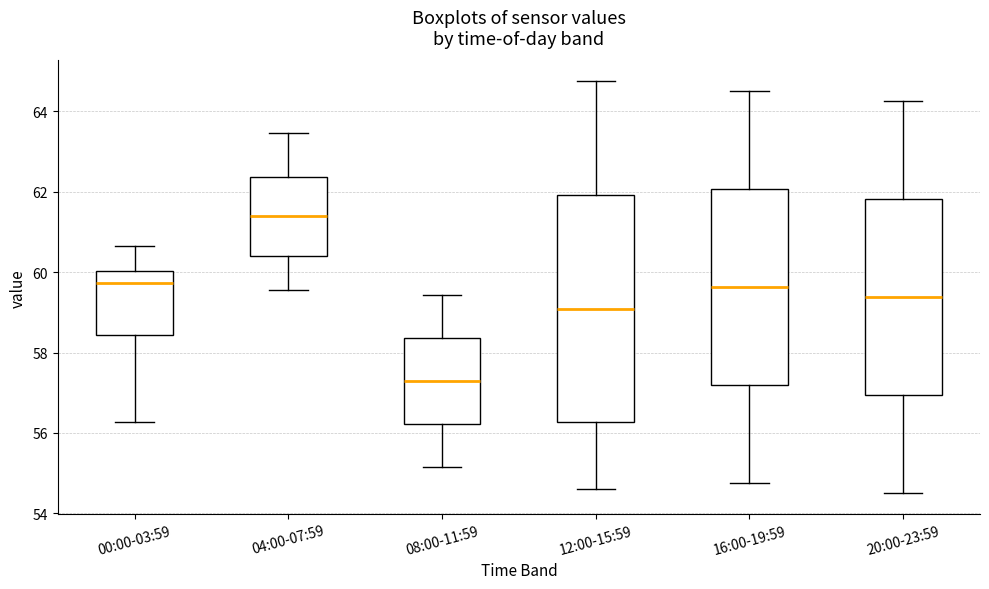

Reading left to right, read every box against the y-axis: the position of its median line, the range the box covers, and the ends of its whiskers. The values are not printed on the chart, so give them approximately, as read against the axis.

00:00-03:59: median 59.8, box 58.4 to 60.0, whiskers 56.2 to 60.6
04:00-07:59: median 61.4, box 60.4 to 62.4, whiskers 59.6 to 63.4
08:00-11:59: median 57.2, box 56.2 to 58.4, whiskers 55.2 to 59.4
12:00-15:59: median 59.0, box 56.2 to 62.0, whiskers 54.6 to 64.8
16:00-19:59: median 59.6, box 57.2 to 62.0, whiskers 54.8 to 64.6
20:00-23:59: median 59.4, box 57.0 to 61.8, whiskers 54.6 to 64.2